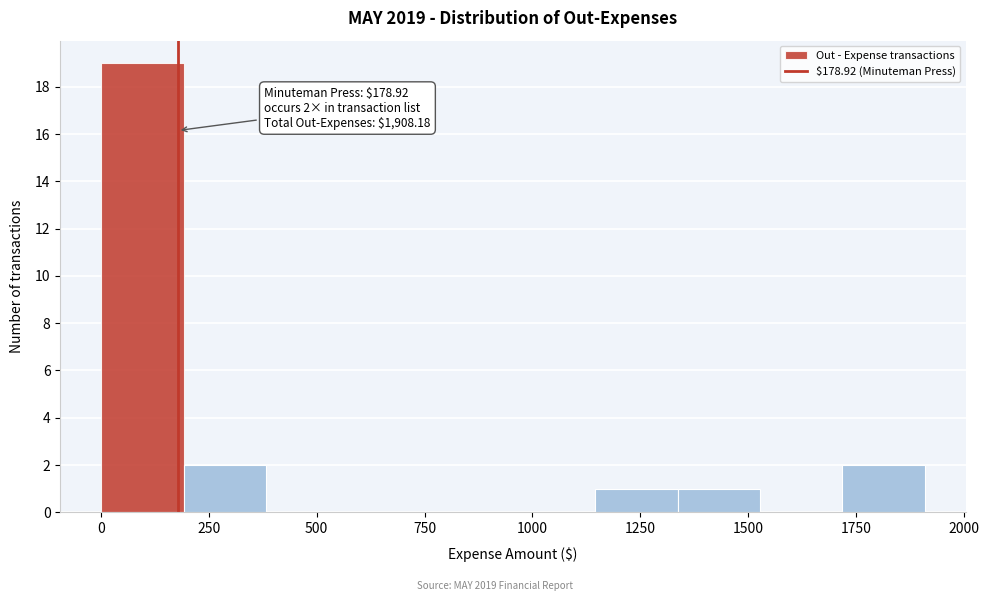

Around what value on the x-axis is the tallest bar? Give the approximate position of its centre, as read against the axis.

100